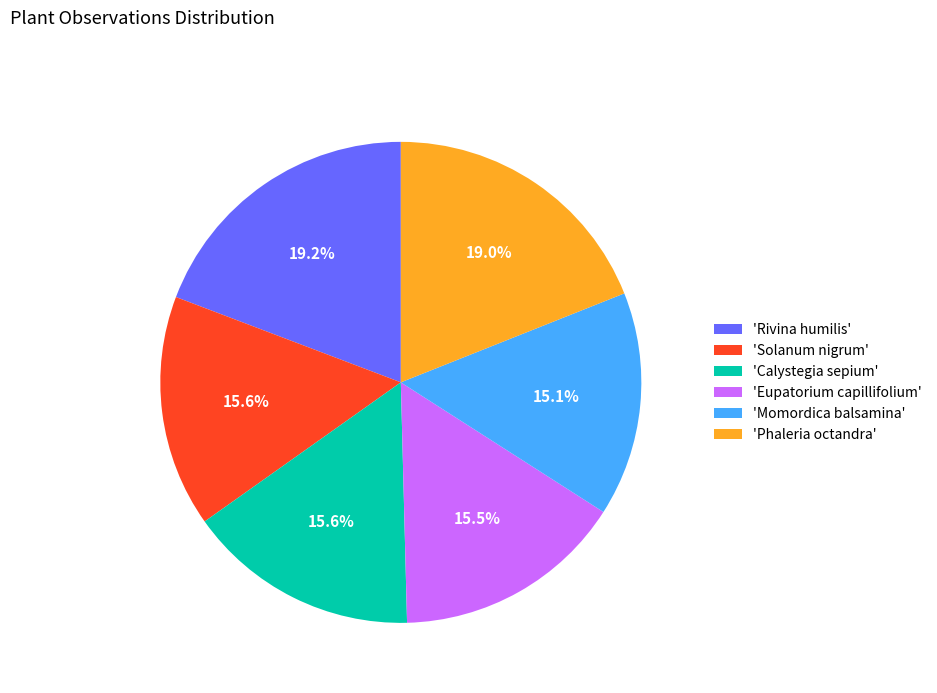

How many slices are in this pie chart?

6